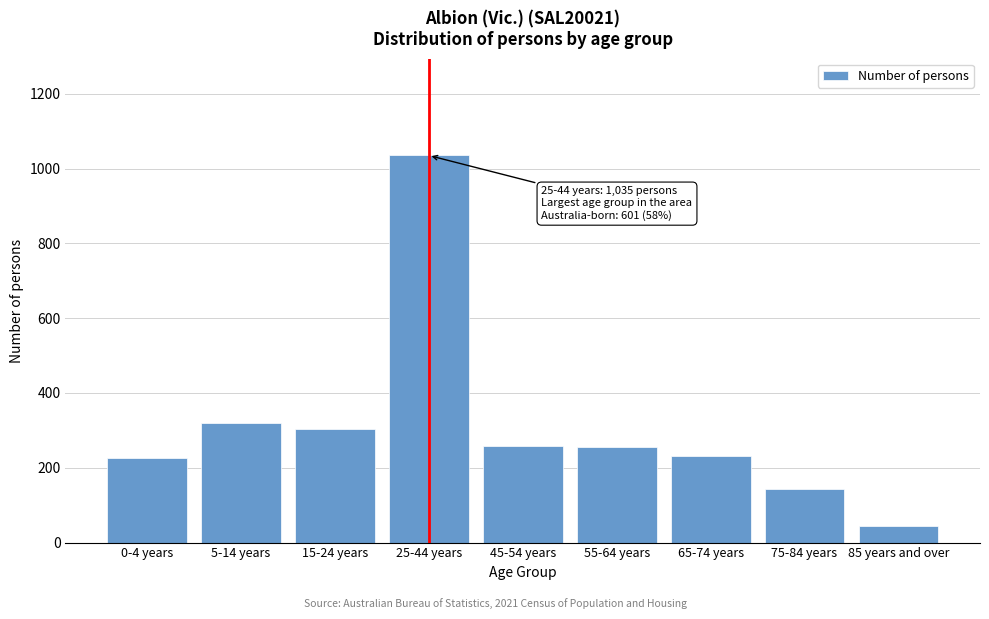

What is the difference between the values at 5-14 years and 85 years and over?

275